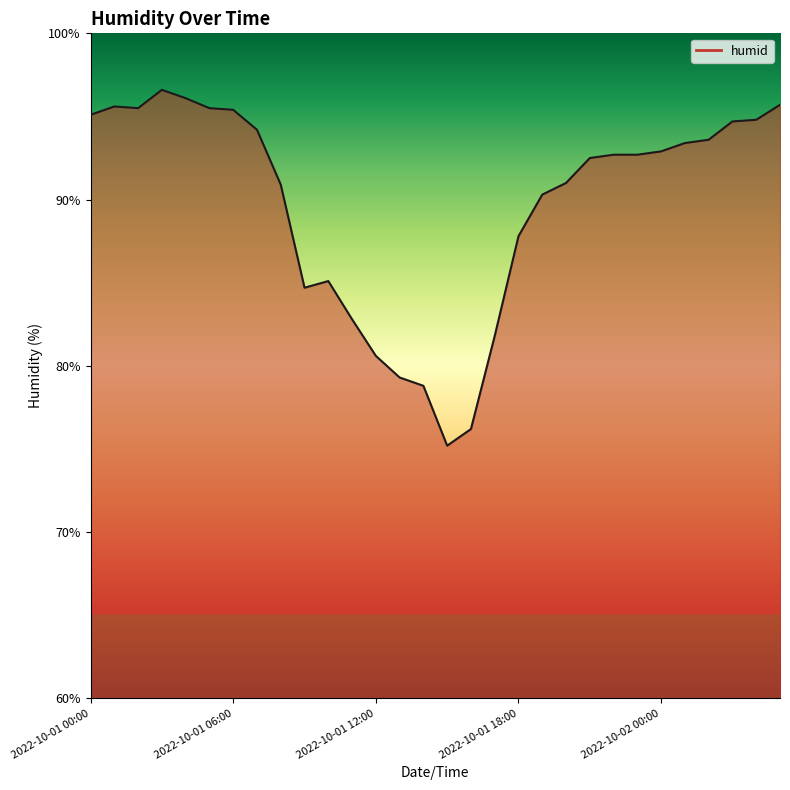

What is the value of the 3rd point from the left?

95.5